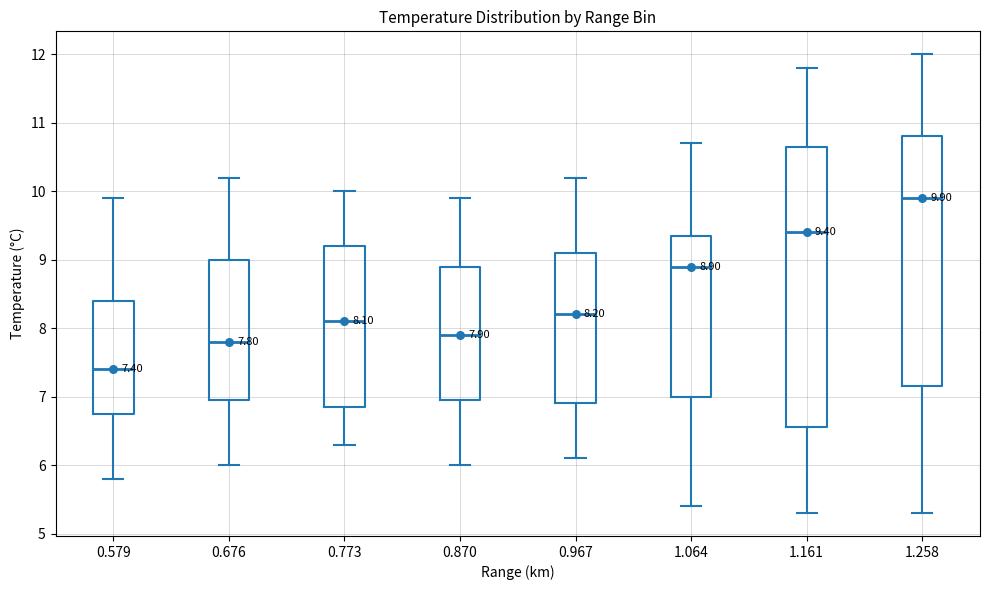

Which box's median line is the highest?

1.258